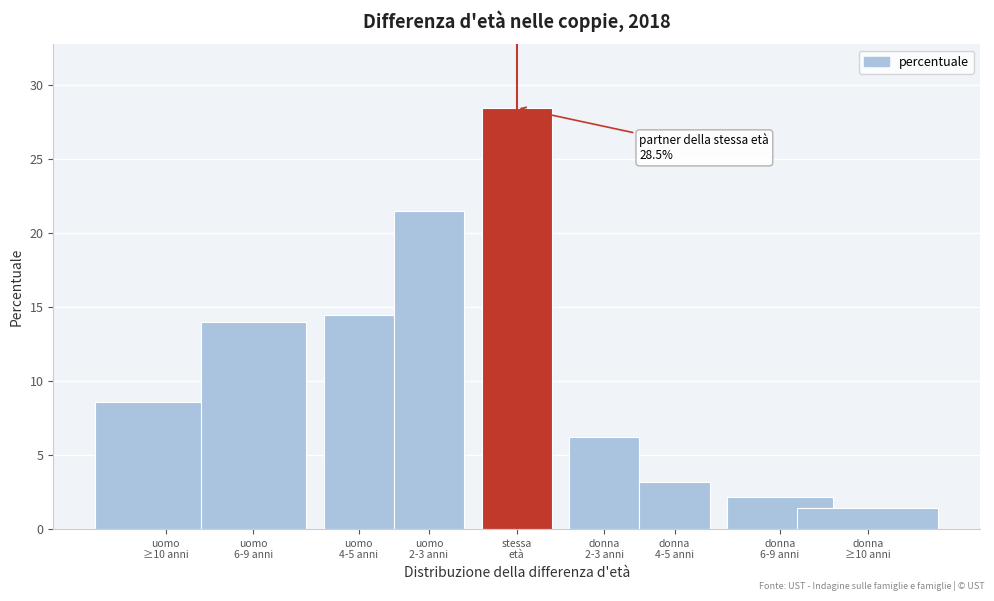

Reading left to right, list all the values displayed in this chart.

8.6	14.0	14.5	21.5	28.5	6.2	3.2	2.2	1.4